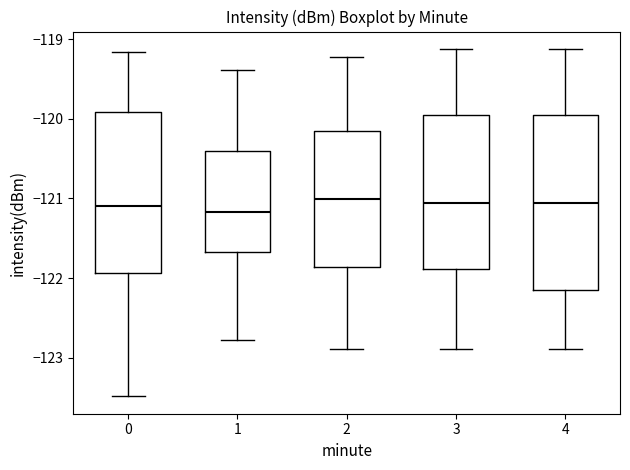

Reading left to right, read every box against the y-axis: the position of its median line, the range the box covers, and the ends of its whiskers. The values are not printed on the chart, so give them approximately, as read against the axis.

0: median -121.1, box -121.9 to -119.9, whiskers -123.5 to -119.2
1: median -121.2, box -121.7 to -120.4, whiskers -122.8 to -119.4
2: median -121.0, box -121.9 to -120.1, whiskers -122.9 to -119.2
3: median -121.1, box -121.9 to -119.9, whiskers -122.9 to -119.1
4: median -121.1, box -122.1 to -119.9, whiskers -122.9 to -119.1